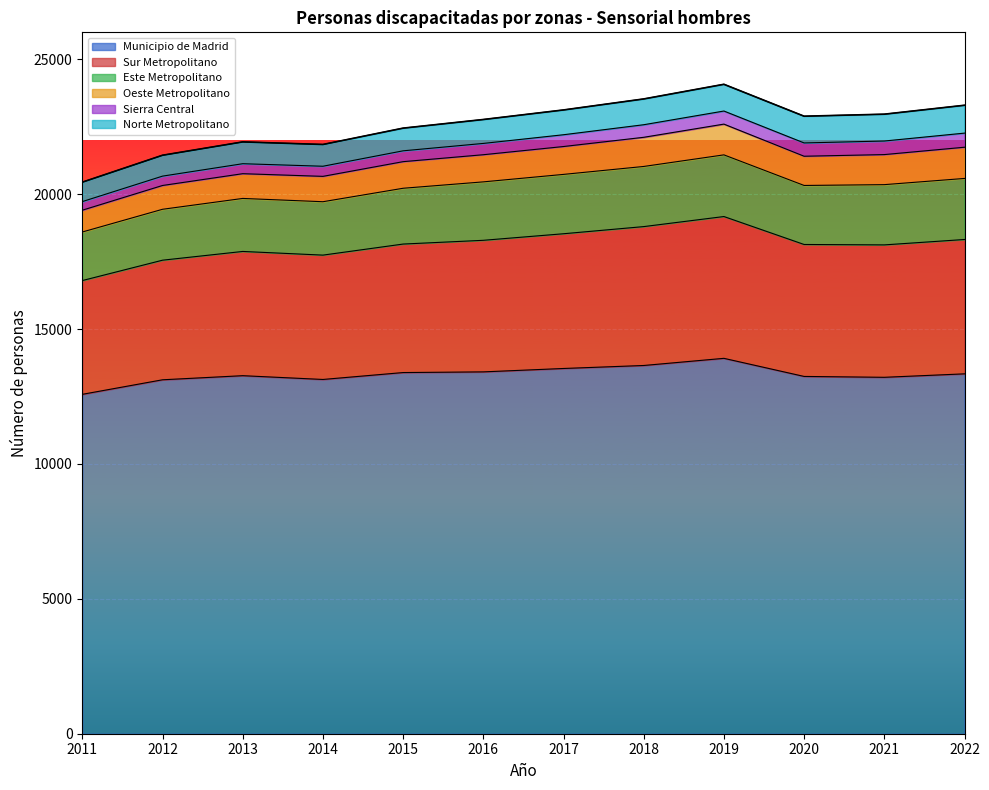

True or false: Sierra Central and Municipio de Madrid intersect in this chart.

False